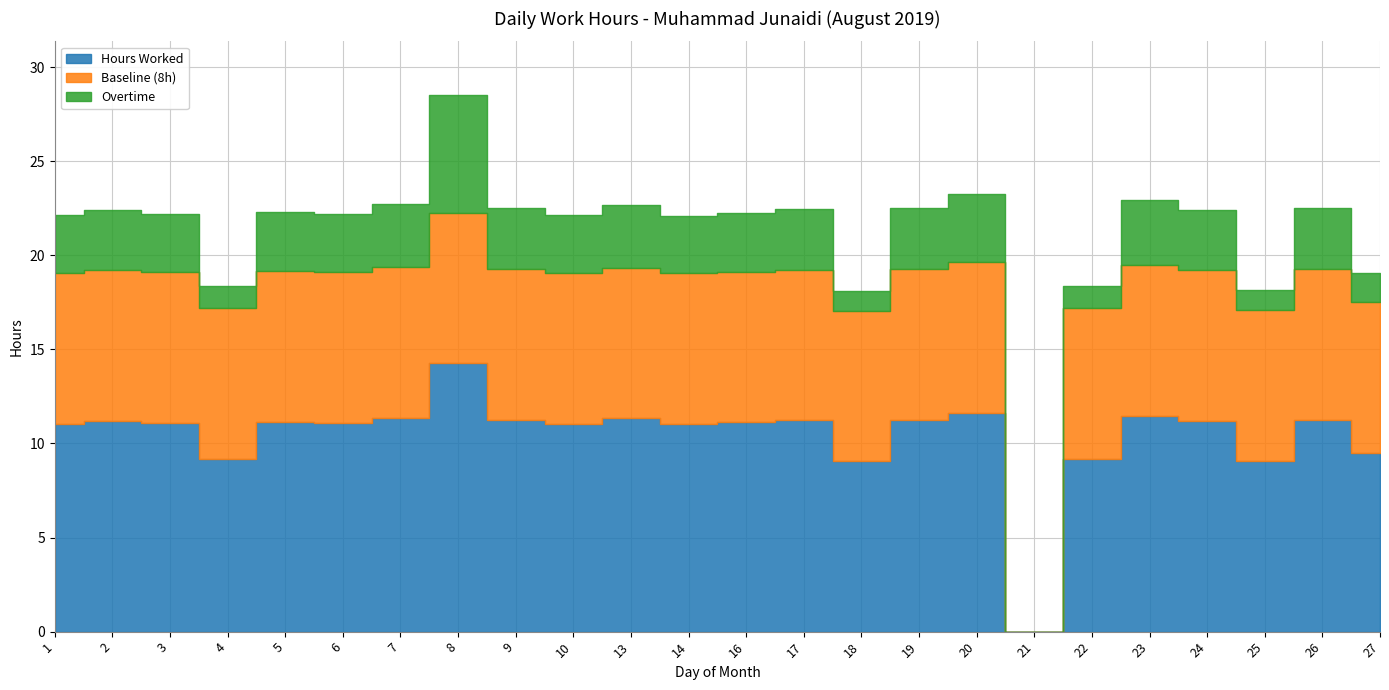

What are all the series names shown in the legend?

Hours Worked, Baseline (8h), Overtime